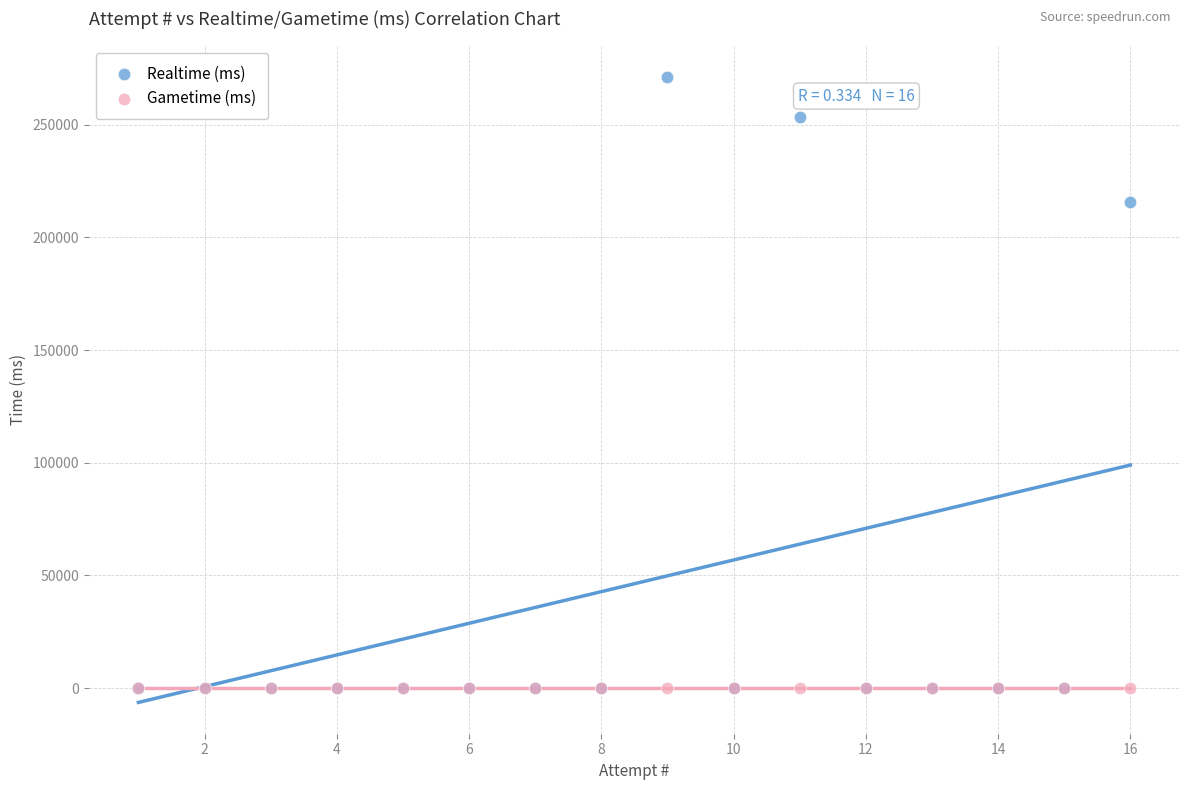

In the Realtime (ms) series, what Y value is closest to 135632?

215856